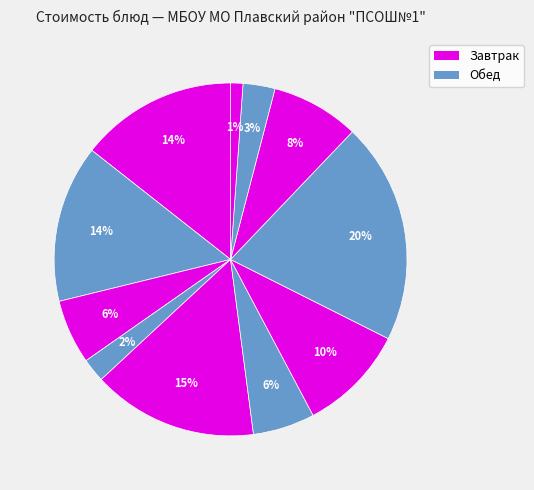

How many segments does this pie chart have?

11